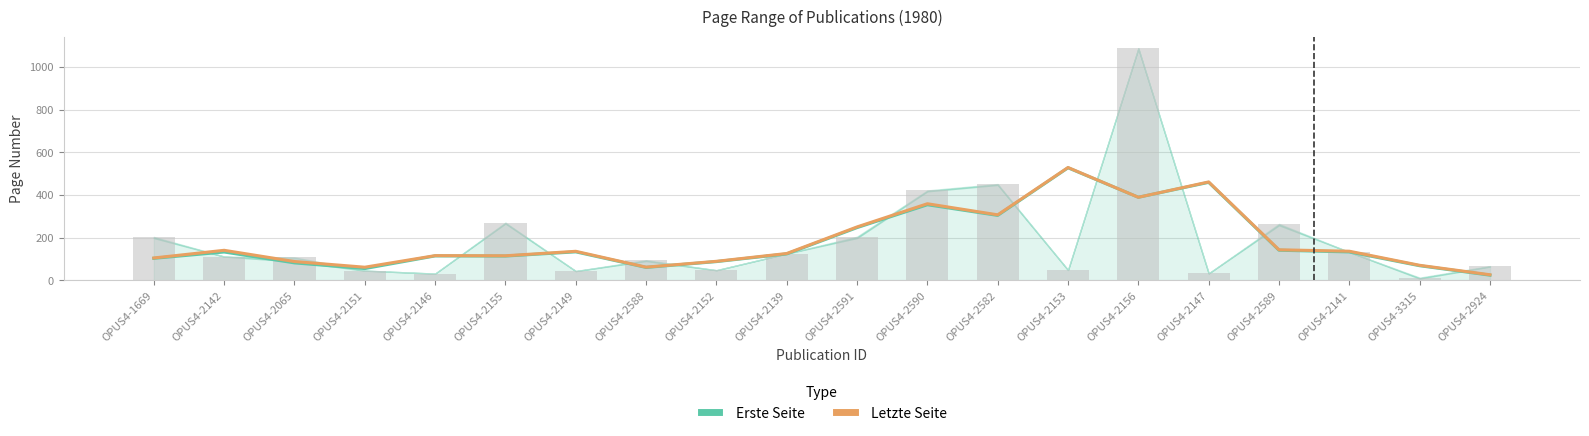

What is the maximum value shown in the chart?

529.7